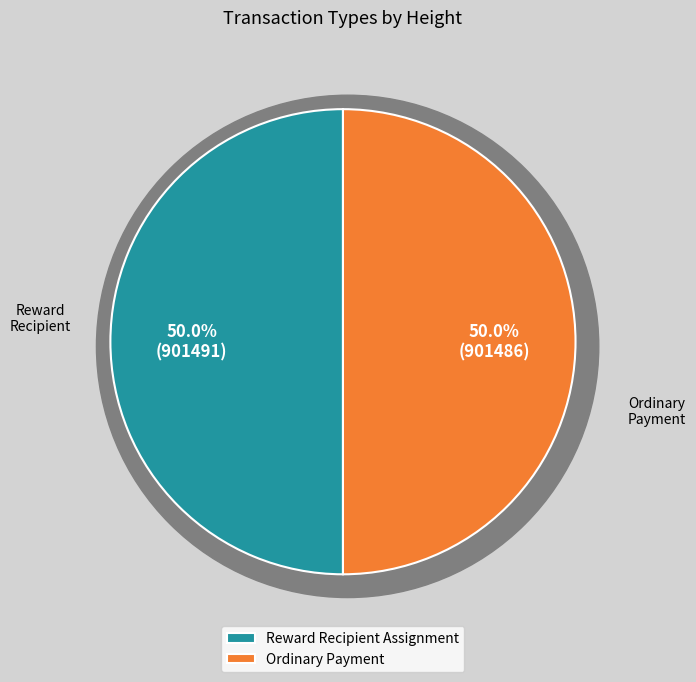

What percentage is NOT represented by Ordinary Payment?

50.0%